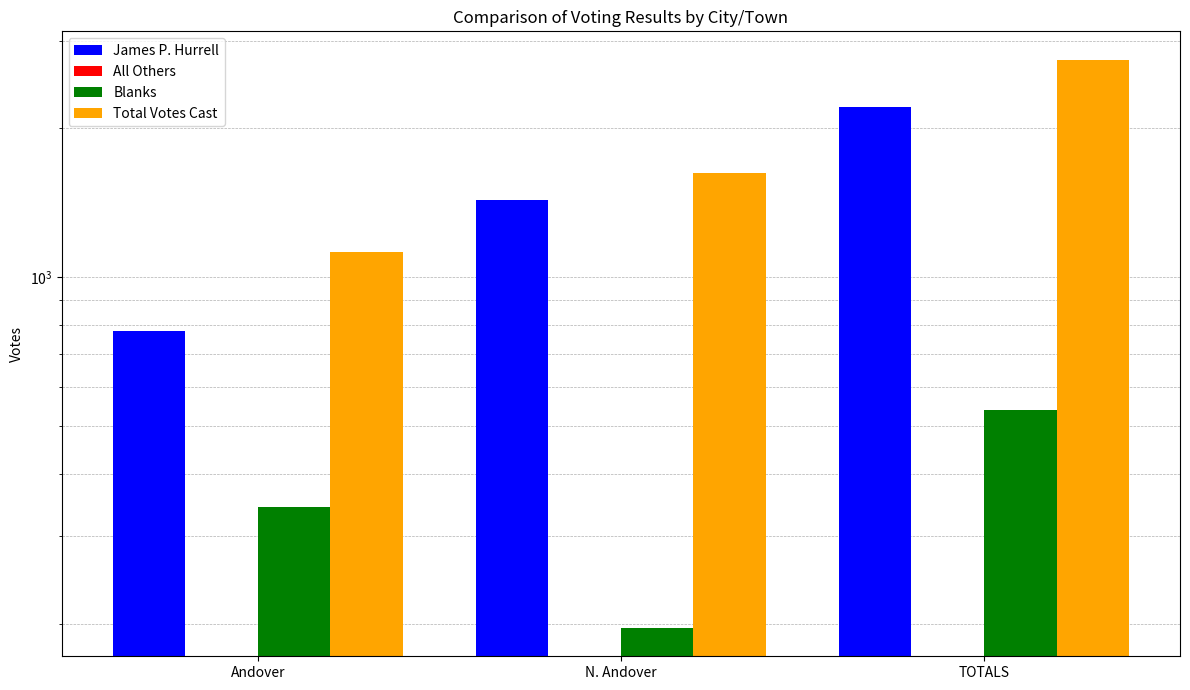

Which has a higher value, N. Andover or TOTALS?

TOTALS